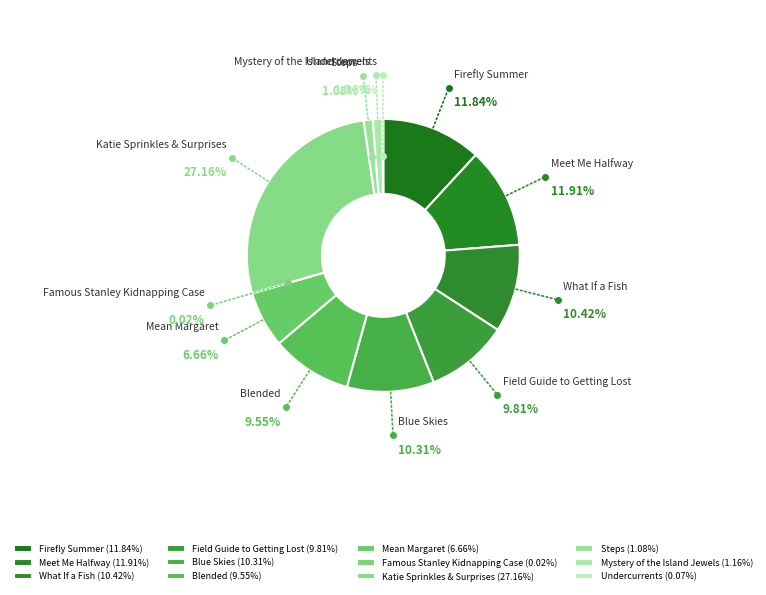

What is the smallest slice in the pie chart?

Famous Stanley Kidnapping Case